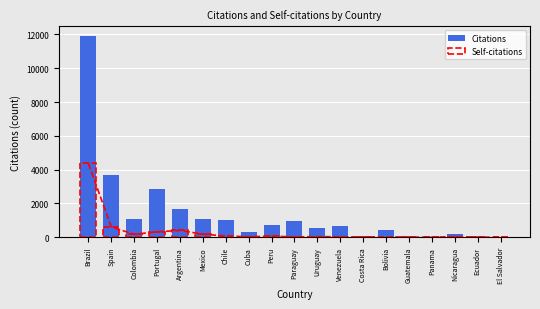

How many bars are there in total?

38